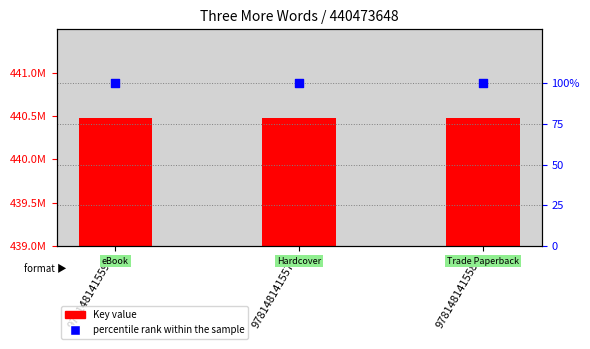

What are all the series names shown in the legend?

Key value, percentile rank within the sample